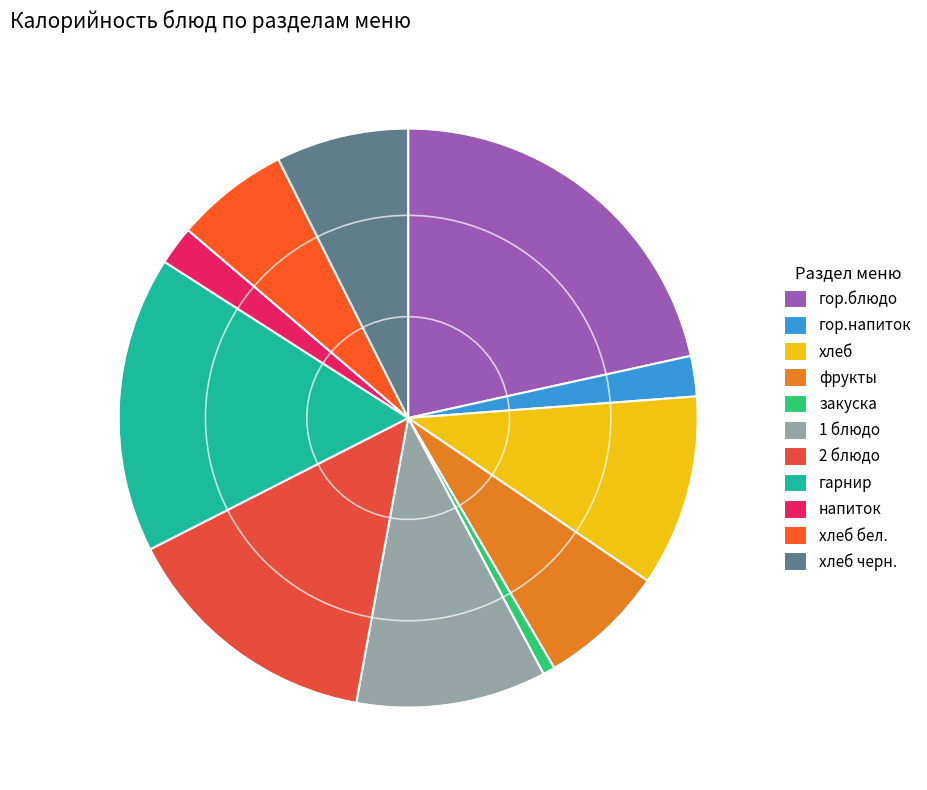

Is the sum of гарнир and 2 блюдо greater than half?

No